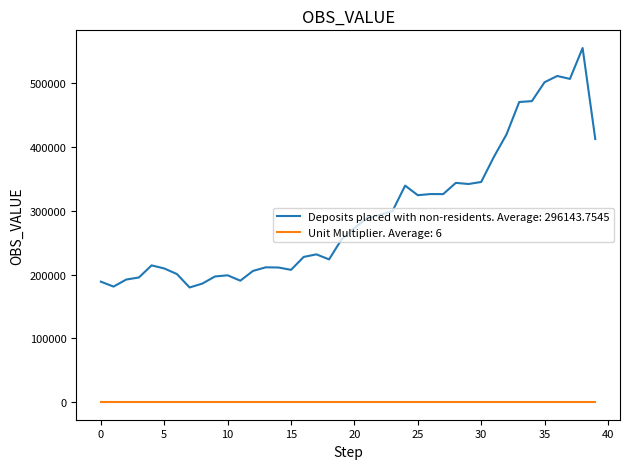

Rank the series by their maximum value, from lowest to highest.

Unit Multiplier. Average: 6, Deposits placed with non-residents. Average: 296143.7545